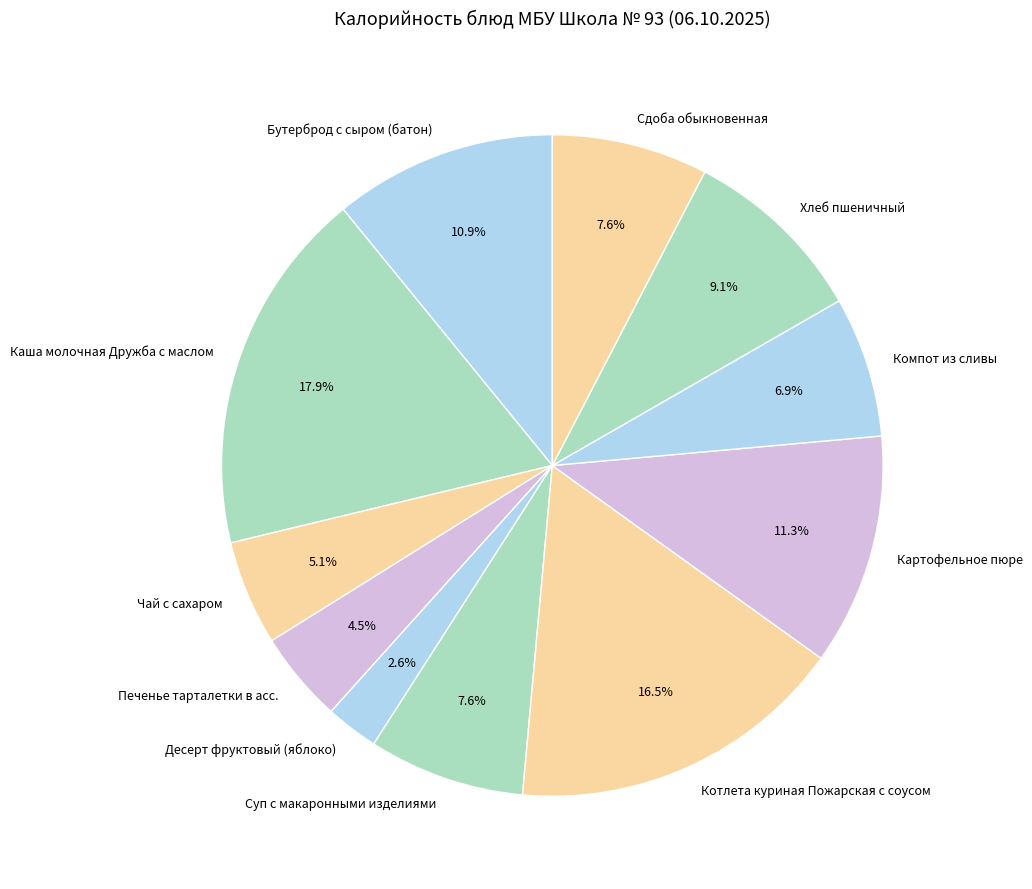

To the nearest percent, what is the average slice percentage?

9%